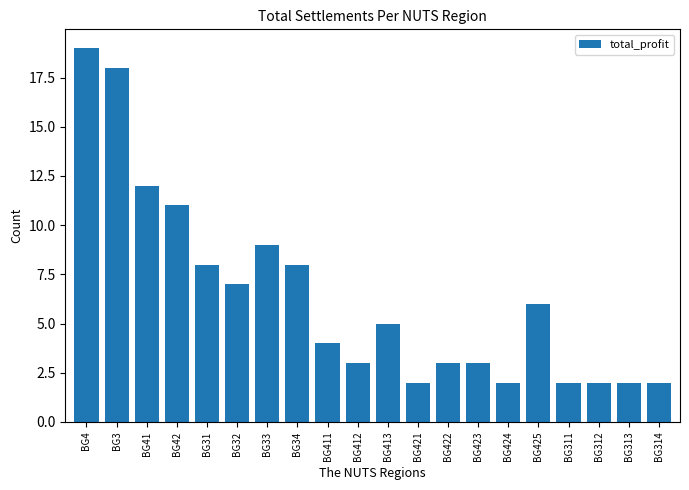

What is the change in value from BG421 to BG422?

+1